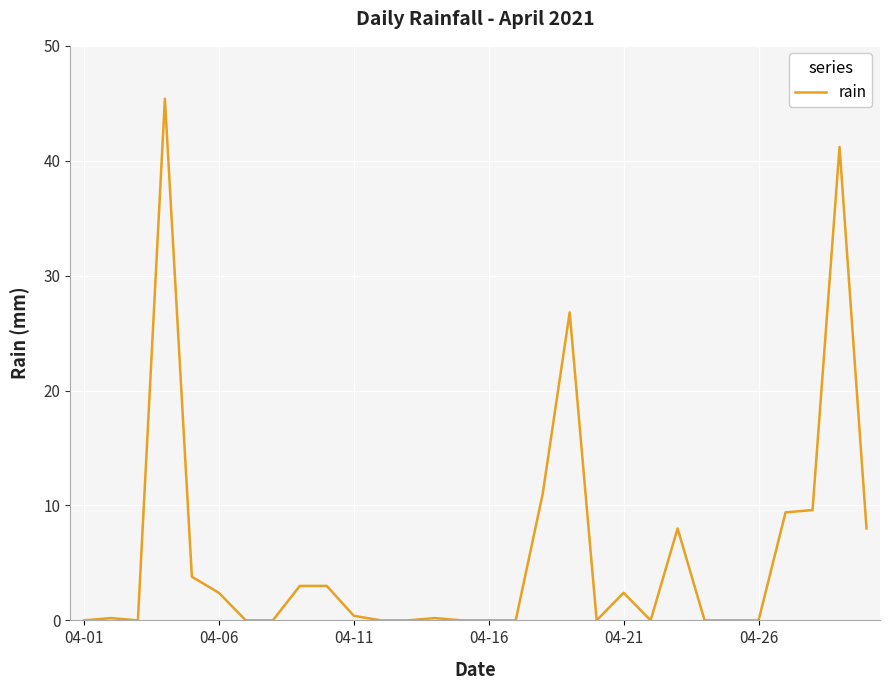

What is the greatest value displayed?

45.4